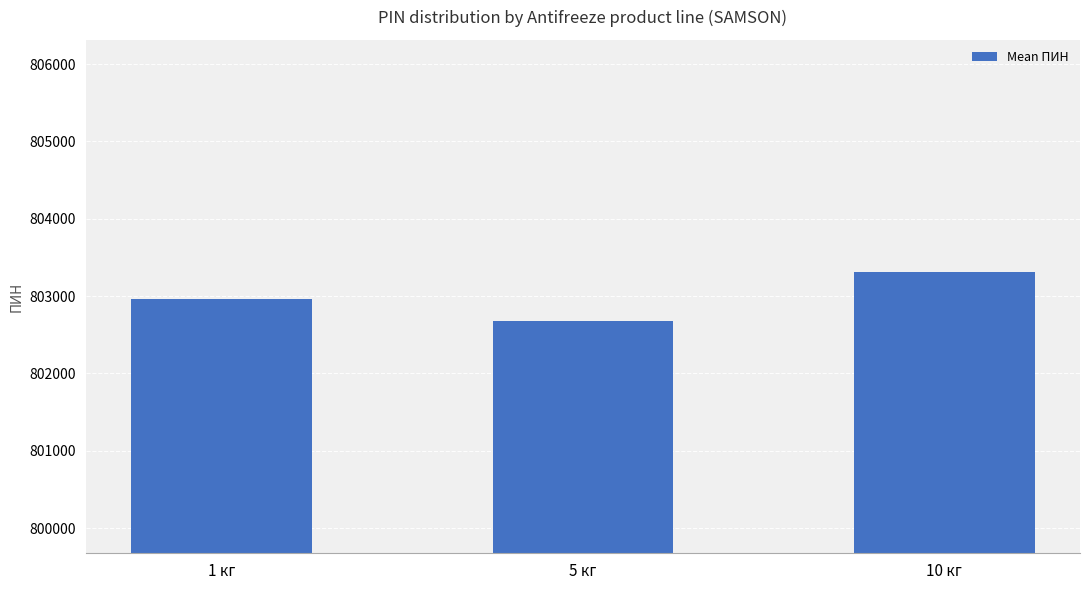

What is the label of the 1st bar from the left?

1 кг